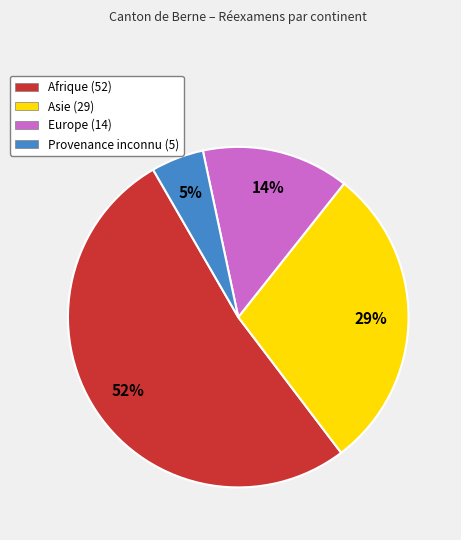

Does any single category account for the majority?

Yes